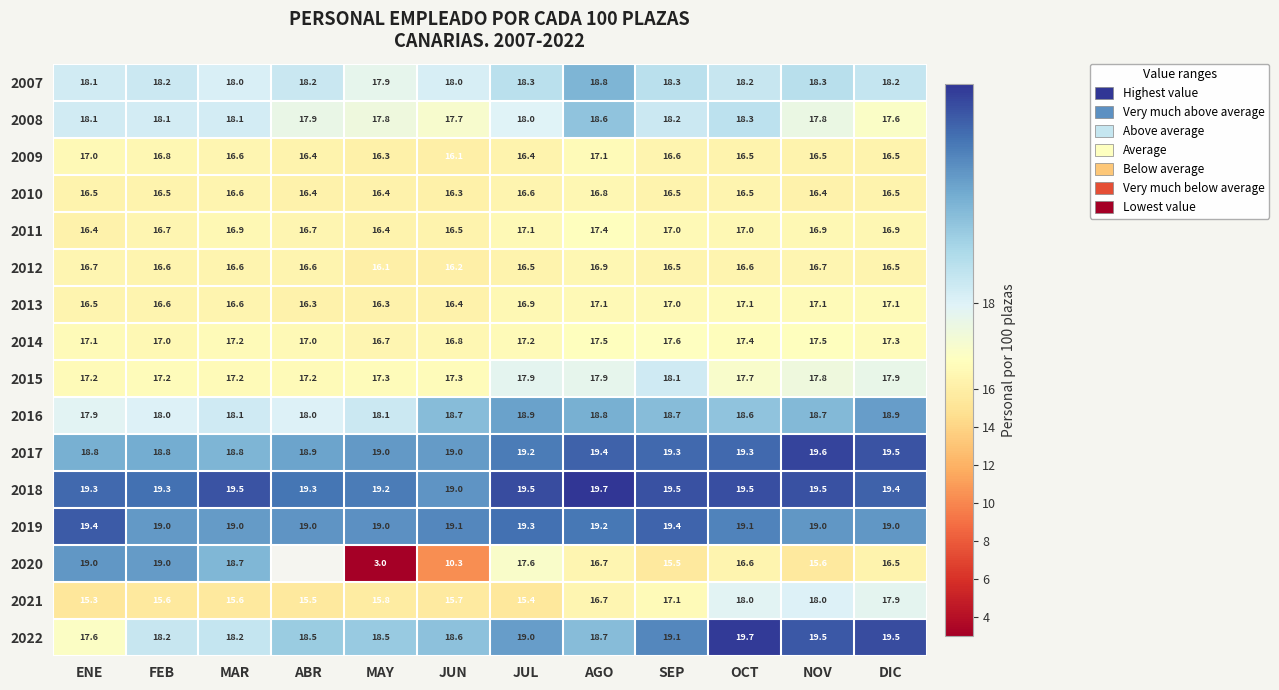

At which category does the chart reach its minimum across all series?

MAY